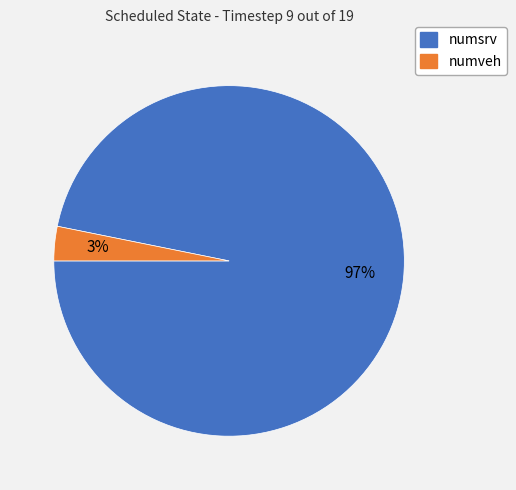

How many slices are in this pie chart?

2